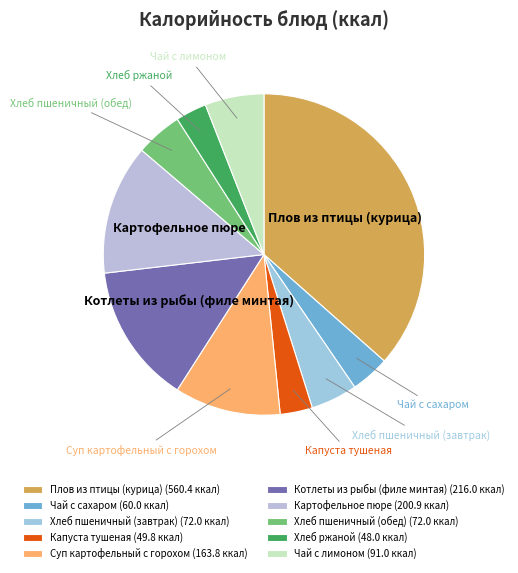

Approximately how many times larger is the value at Капуста тушеная compared to Чай с сахаром?

0.8